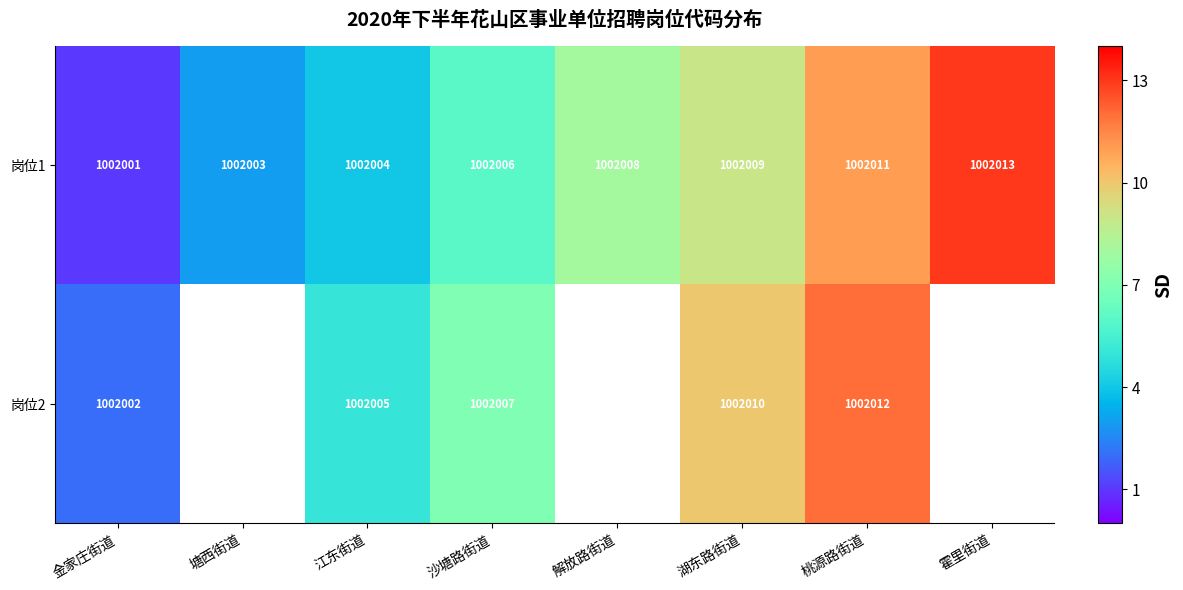

What value does the 岗位1 series have at 桃源路街道?

1002011